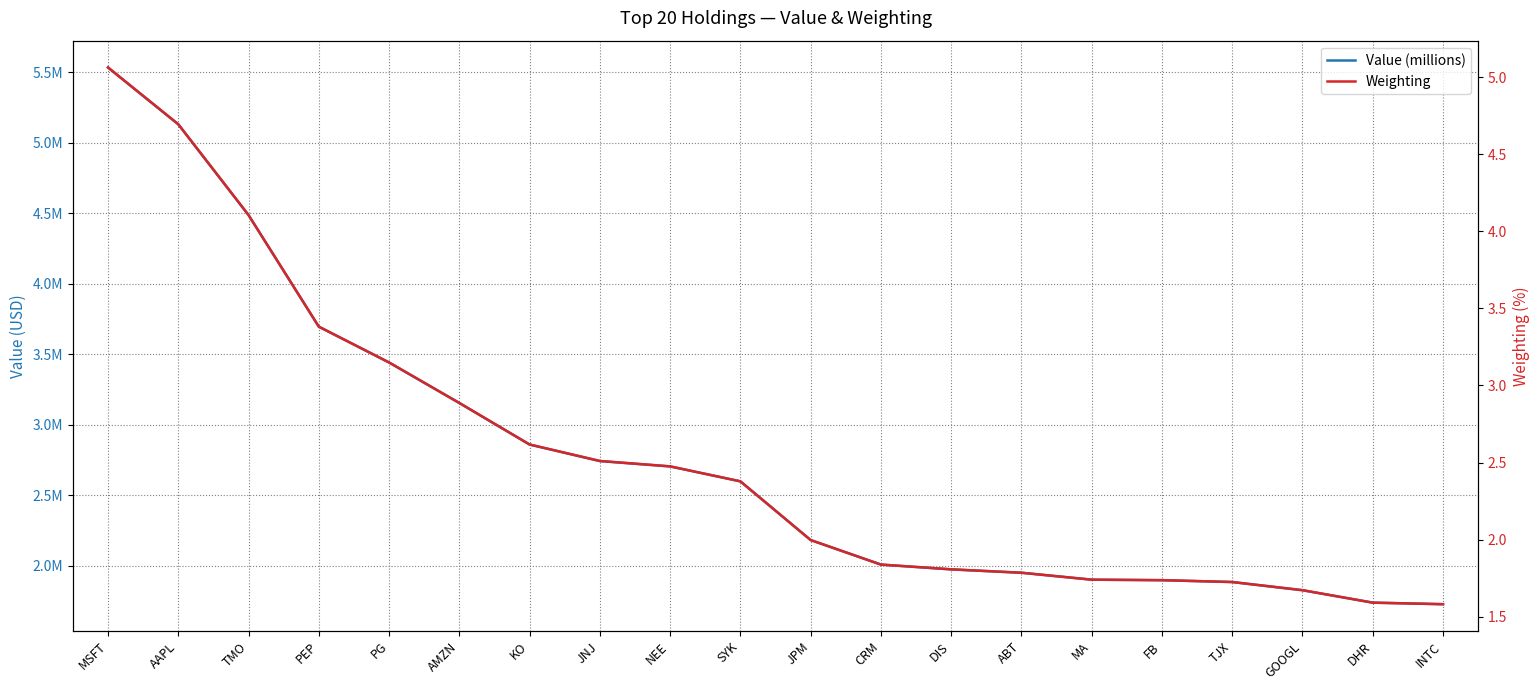

True or false: Weighting has more than 0 interior local peaks.

False